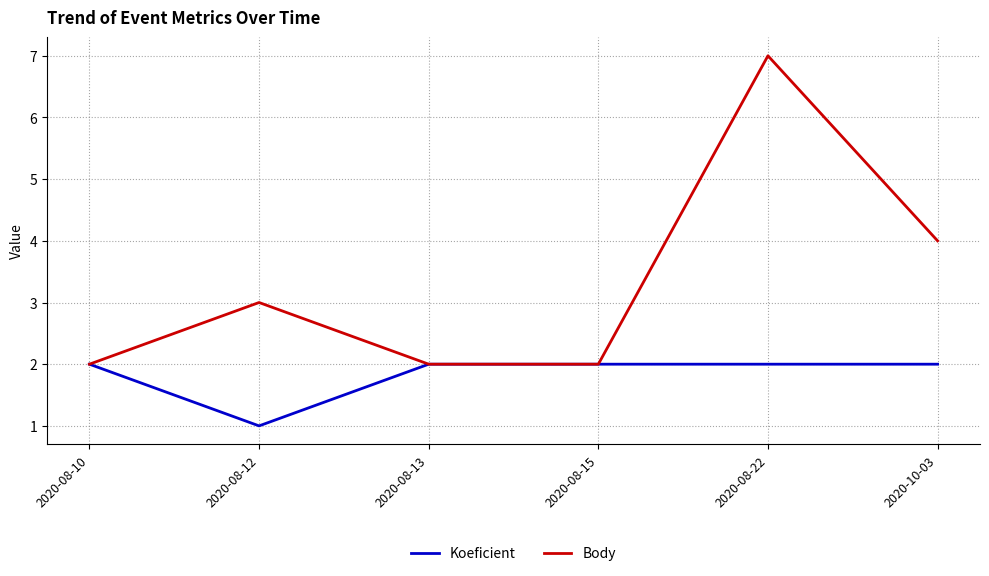

Reading left to right, list all the values displayed in this chart.

Koeficient: 2	1	2	2	2	2
Body: 2	3	2	2	7	4